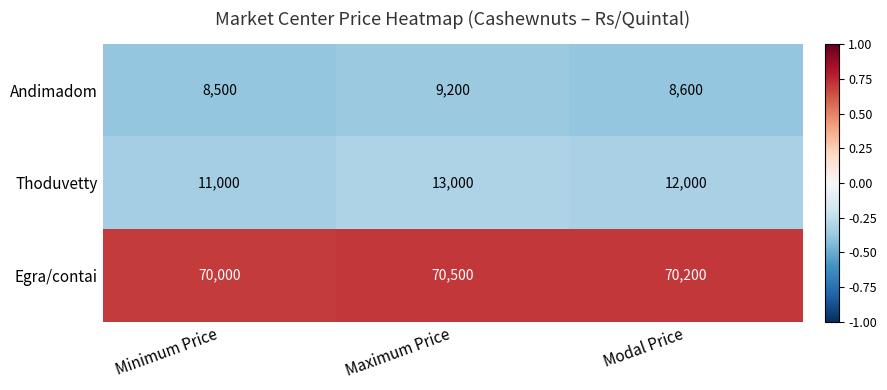

What is the total value across all series at Minimum Price?

89500